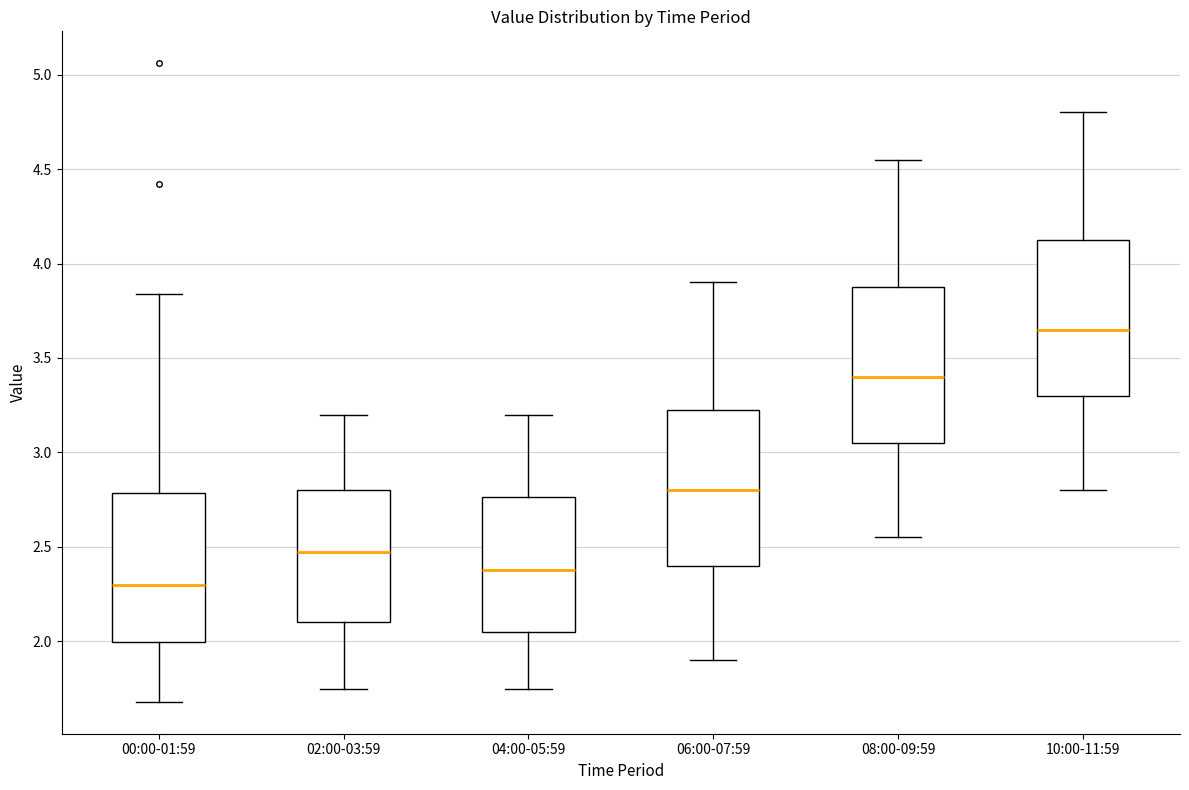

Where does the median line of the box for 04:00-05:59 sit on the y-axis? The values are not printed on the chart, so give them approximately, as read against the axis.

2.40